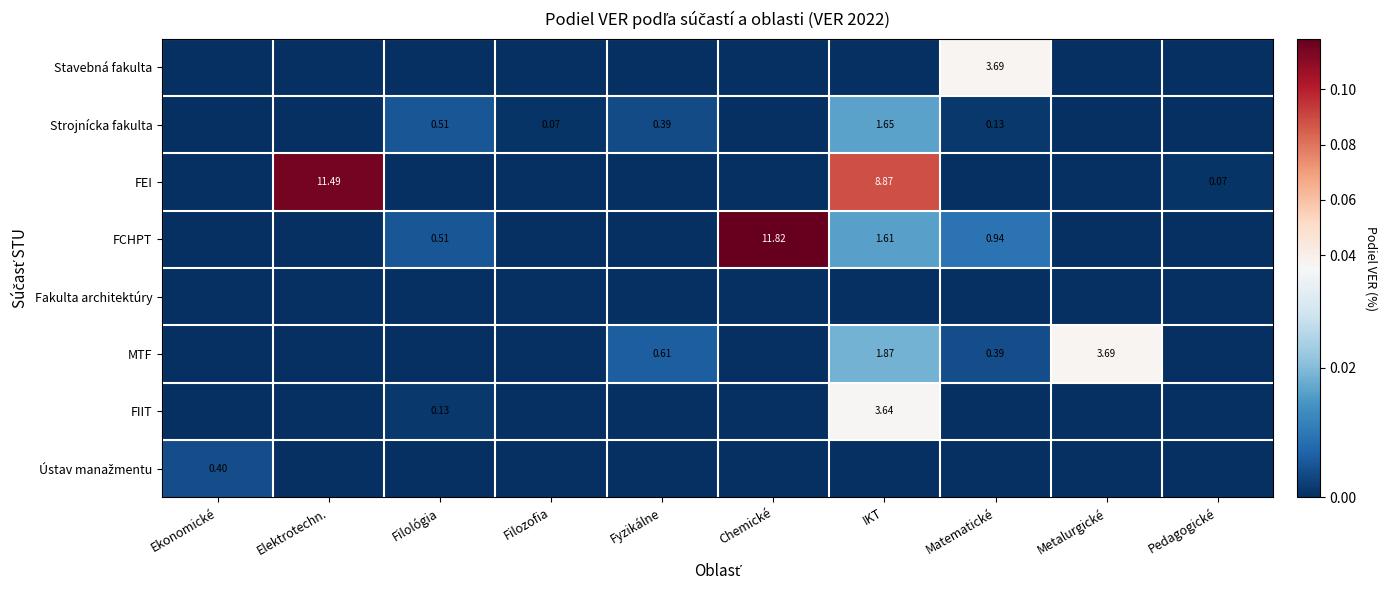

At which label does Stavebná fakulta reach its minimum?

Ekonomické